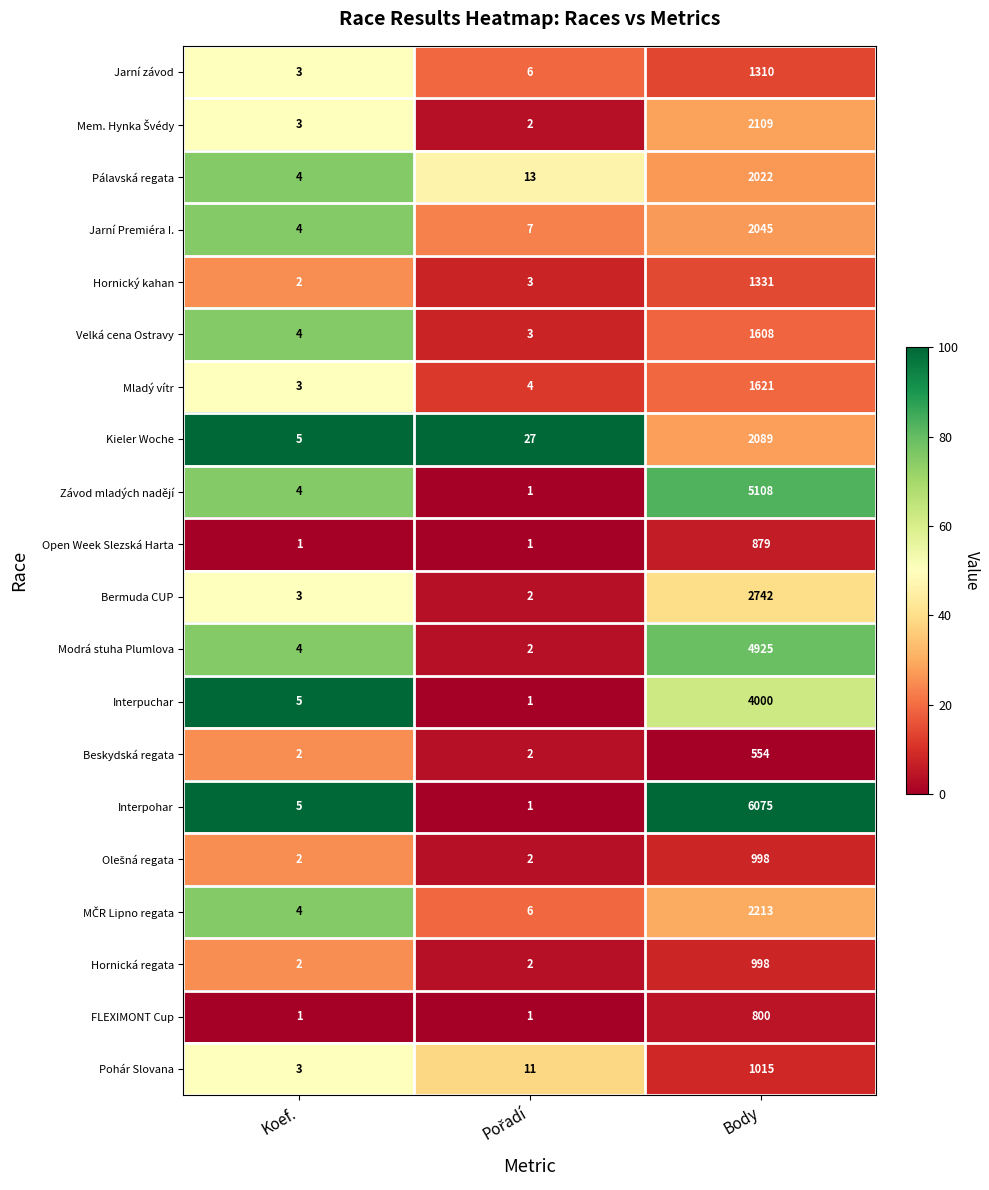

True or false: Pálavská regata has a value of 2022 at Body.

True